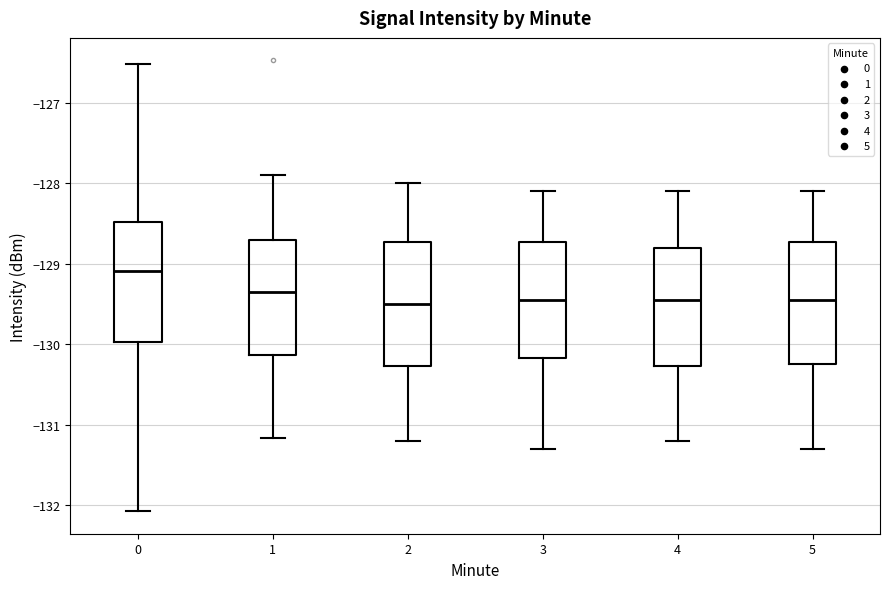

Reading left to right, read every box against the y-axis: the position of its median line, the range the box covers, and the ends of its whiskers. The values are not printed on the chart, so give them approximately, as read against the axis.

0: median -129.1, box -130.0 to -128.5, whiskers -132.1 to -126.5
1: median -129.3, box -130.1 to -128.7, whiskers -131.2 to -127.9
2: median -129.5, box -130.3 to -128.7, whiskers -131.2 to -128.0
3: median -129.4, box -130.2 to -128.7, whiskers -131.3 to -128.1
4: median -129.4, box -130.3 to -128.8, whiskers -131.2 to -128.1
5: median -129.4, box -130.2 to -128.7, whiskers -131.3 to -128.1